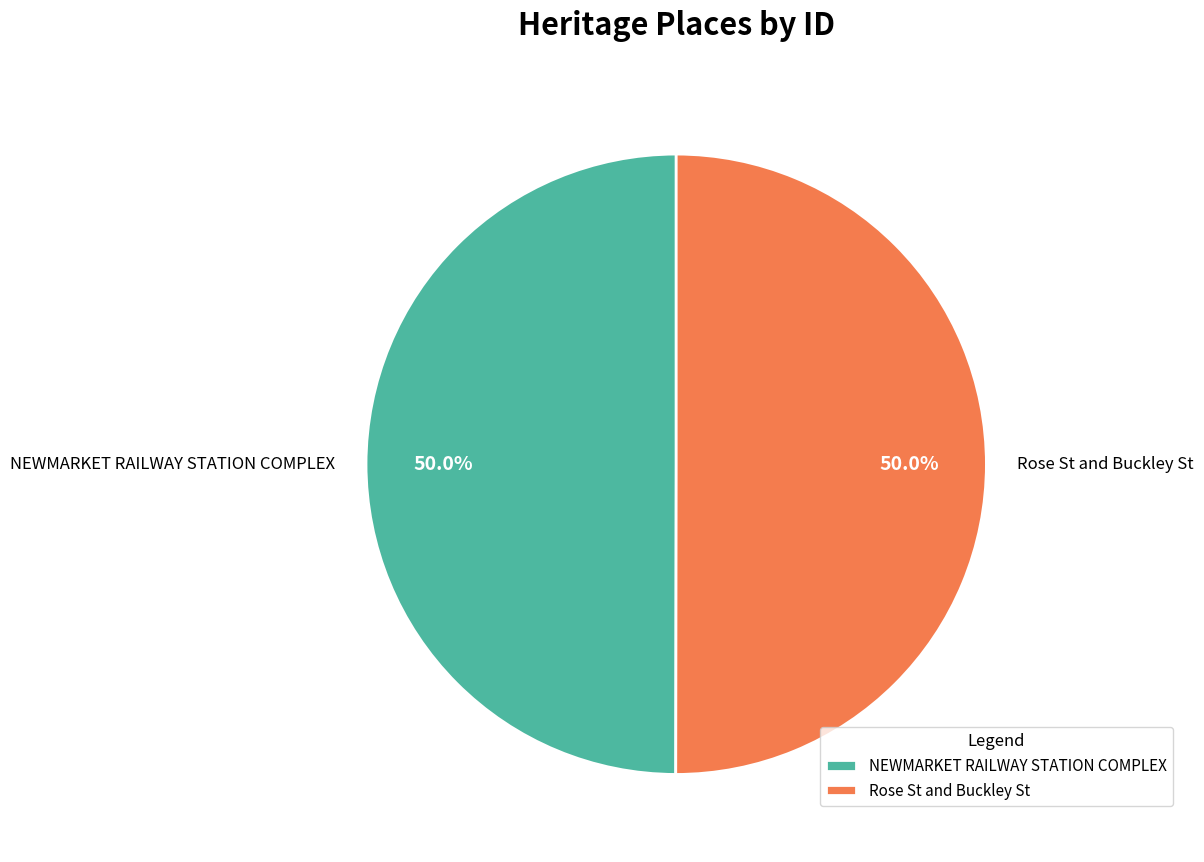

Approximately how many times larger is the value at NEWMARKET RAILWAY STATION COMPLEX compared to Rose St and Buckley St?

1.0